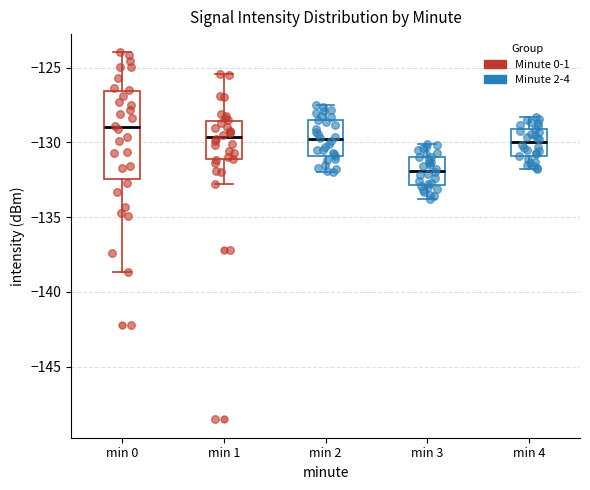

Where is the lower edge of the box for min 1 on the y-axis? The values are not printed on the chart, so give them approximately, as read against the axis.

-131.0